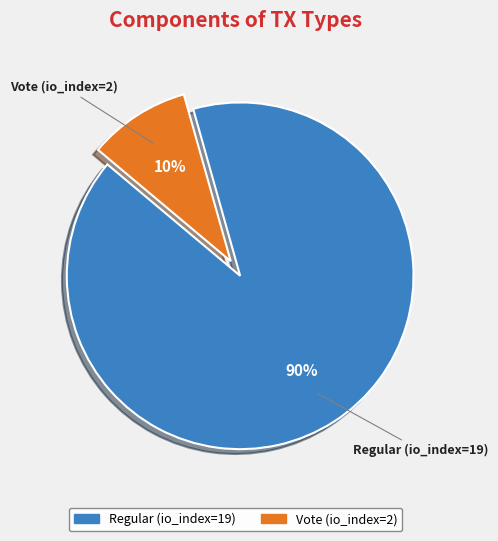

Rank the categories by value from lowest to highest.

Vote (io_index=2), Regular (io_index=19)